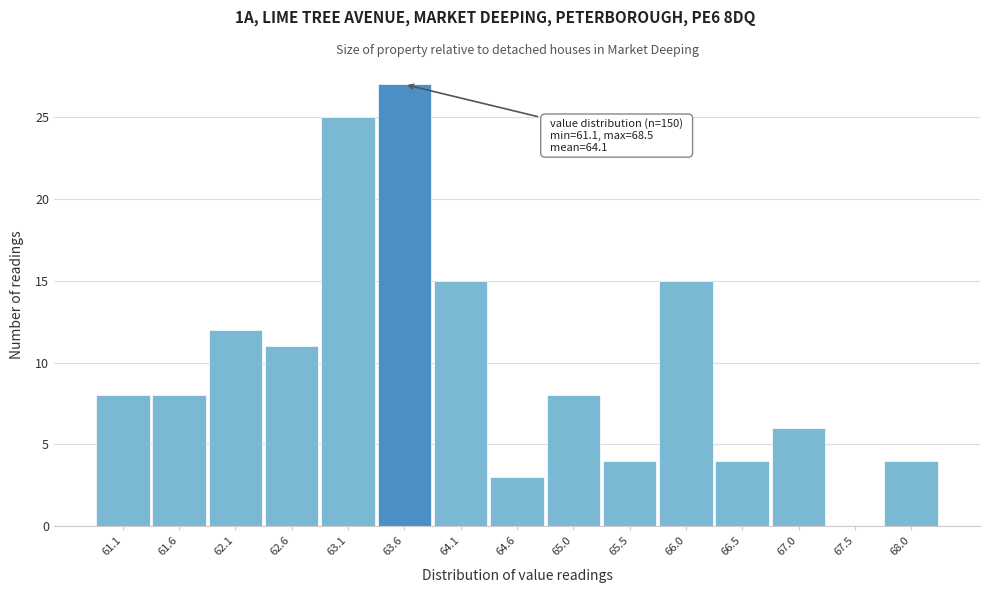

Reading left to right, extract all data points from this chart.

61.1=8	61.6=8	62.1=12	62.6=11	63.1=25	63.6=27	64.1=15	64.6=3	65.0=8	65.5=4	66.0=15	66.5=4	67.0=6	67.5=0	68.0=4